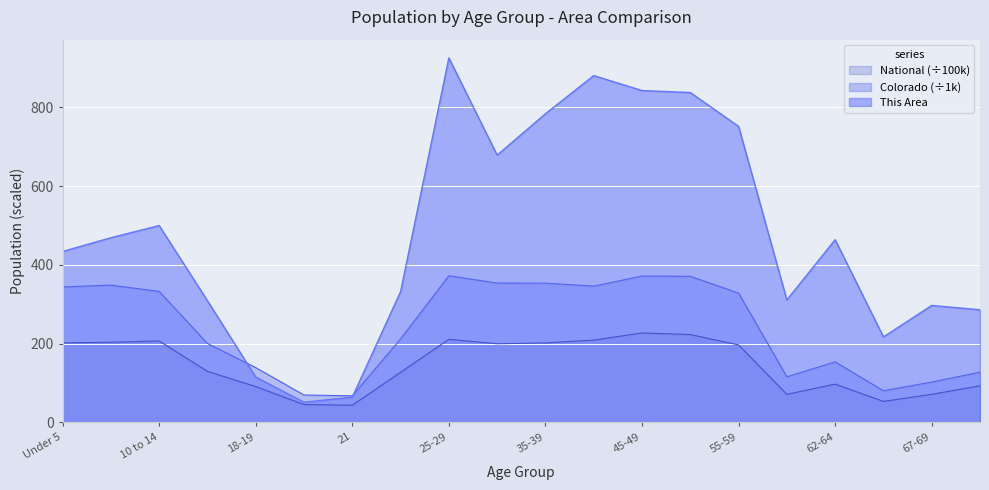

True or false: Colorado has a value of 115.7 at 60-61.

True